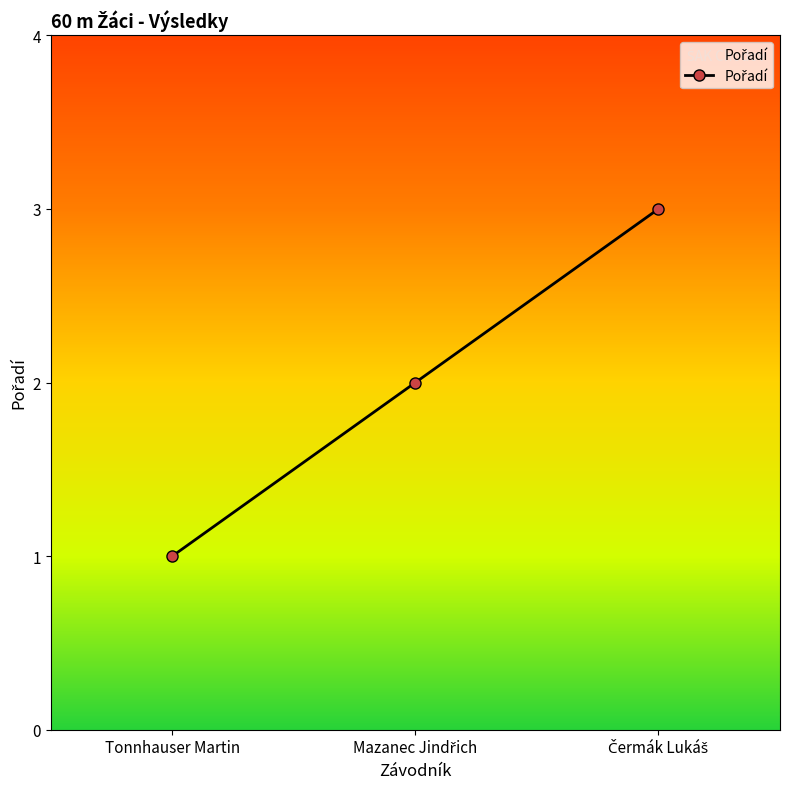

What position from the left is Tonnhauser Martin?

1